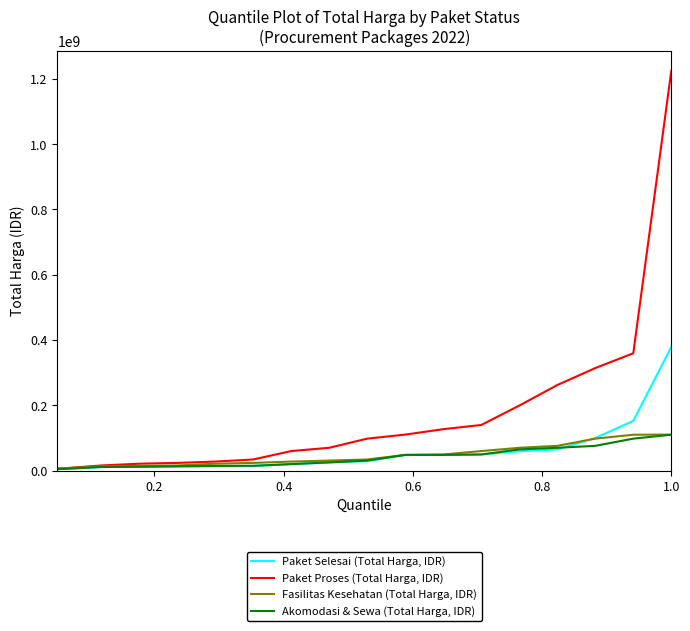

Rank the series by their maximum value, from lowest to highest.

Akomodasi & Sewa (Total Harga, IDR), Fasilitas Kesehatan (Total Harga, IDR), Paket Selesai (Total Harga, IDR), Paket Proses (Total Harga, IDR)